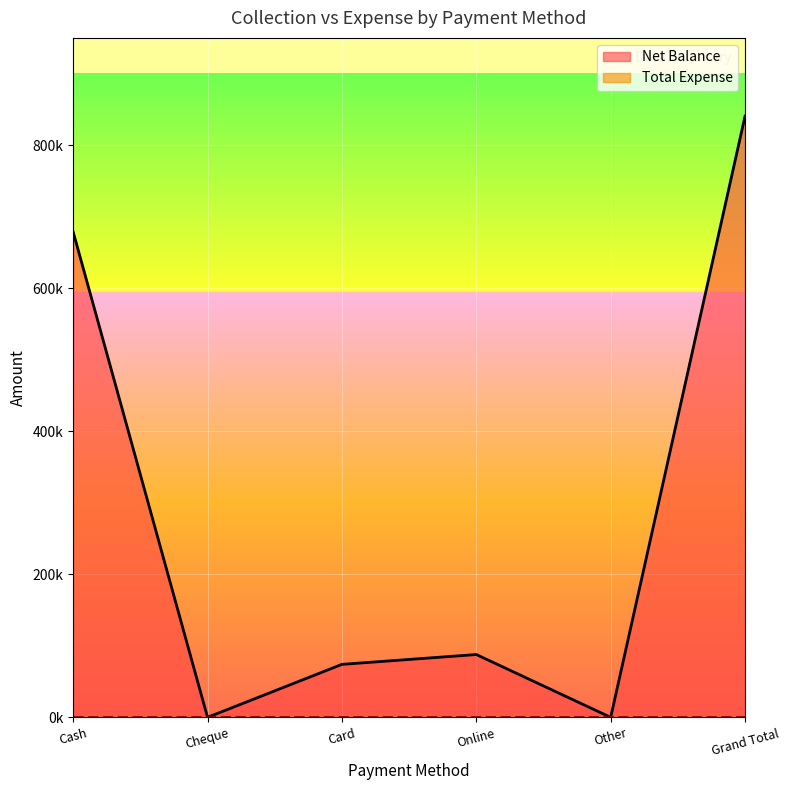

The value at Cash is 257922. True or false?

False